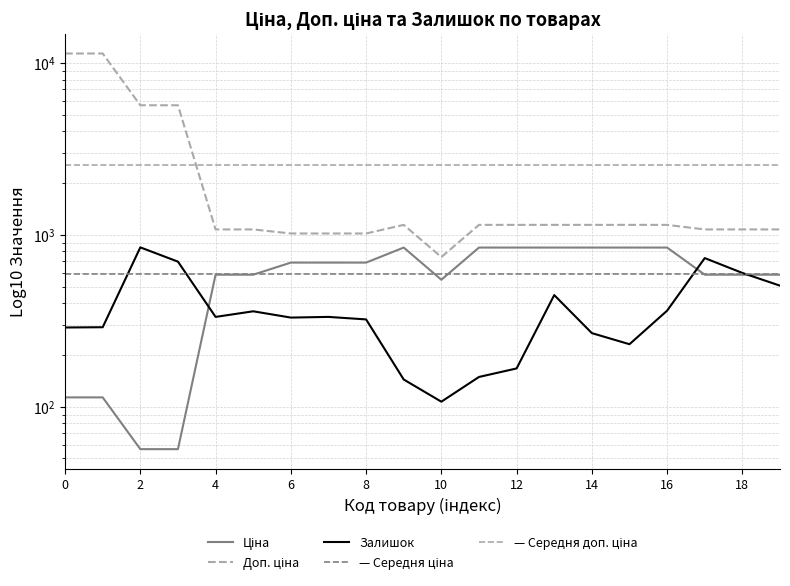

True or false: Доп. ціна and Залишок cross at least once.

False